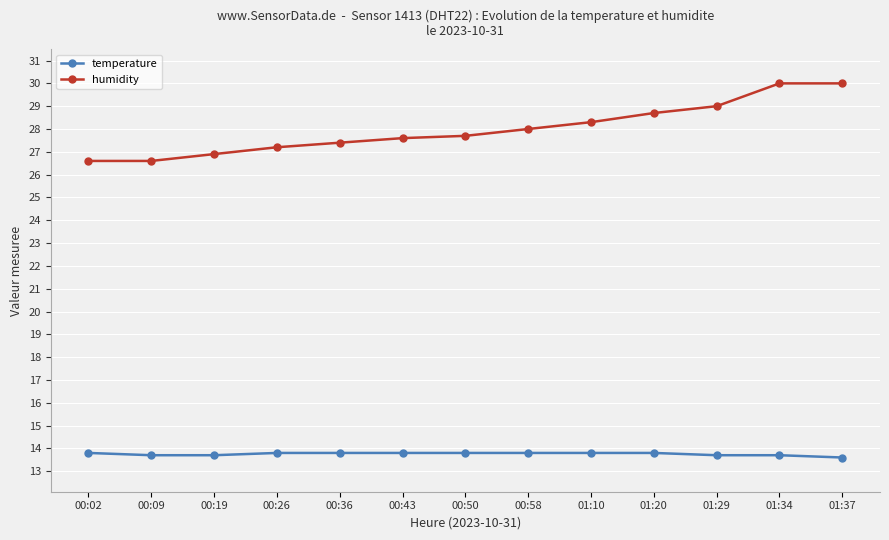

Reading left to right, extract all data points from this chart.

temperature: 13.8	13.7	13.7	13.8	13.8	13.8	13.8	13.8	13.8	13.8	13.7	13.7	13.6
humidity: 26.6	26.6	26.9	27.2	27.4	27.6	27.7	28.0	28.3	28.7	29.0	30.0	30.0